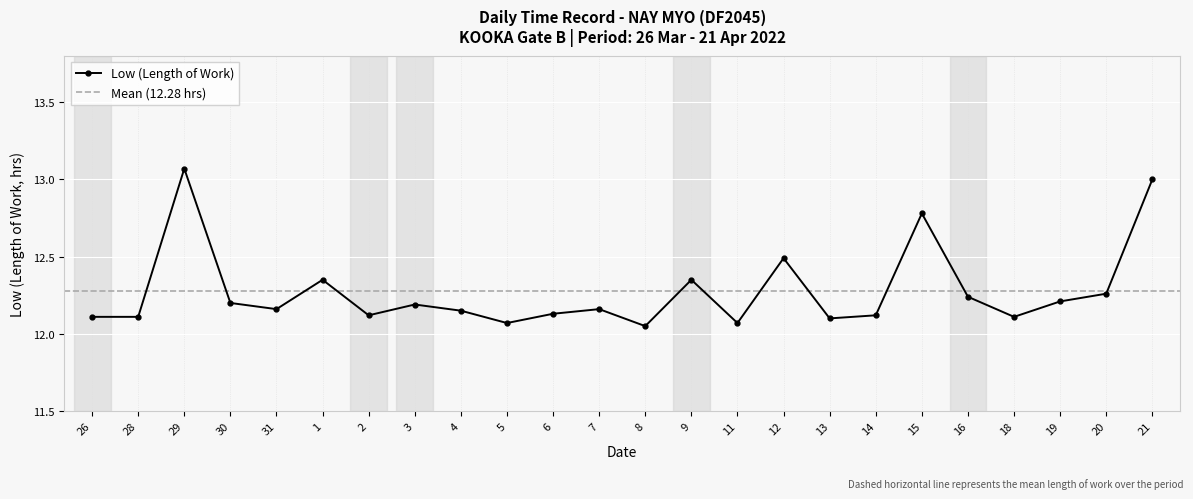

At which category does the chart reach its peak across all series?

29